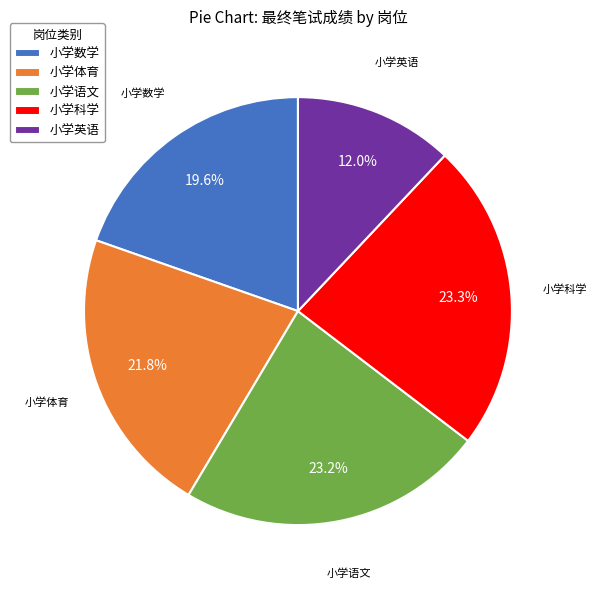

Is there any slice that represents more than half of the pie?

No